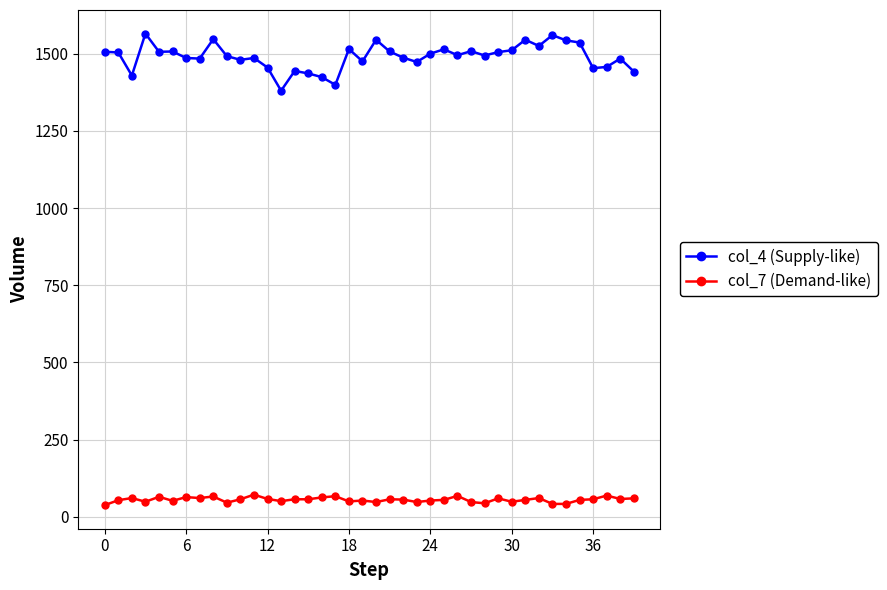

How many values in the col_7 (Demand-like) series are below 57?

20